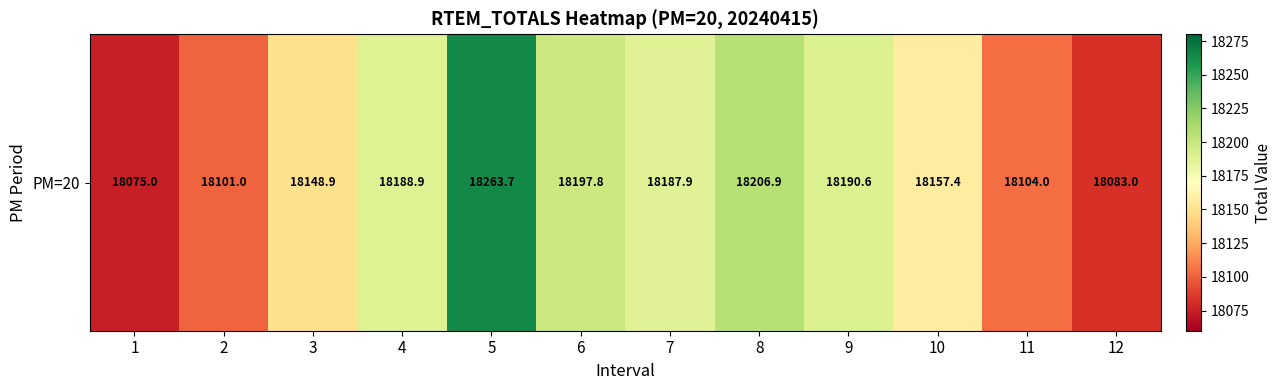

Rank the categories by value from highest to lowest.

5, 8, 6, 9, 4, 7, 10, 3, 11, 2, 12, 1